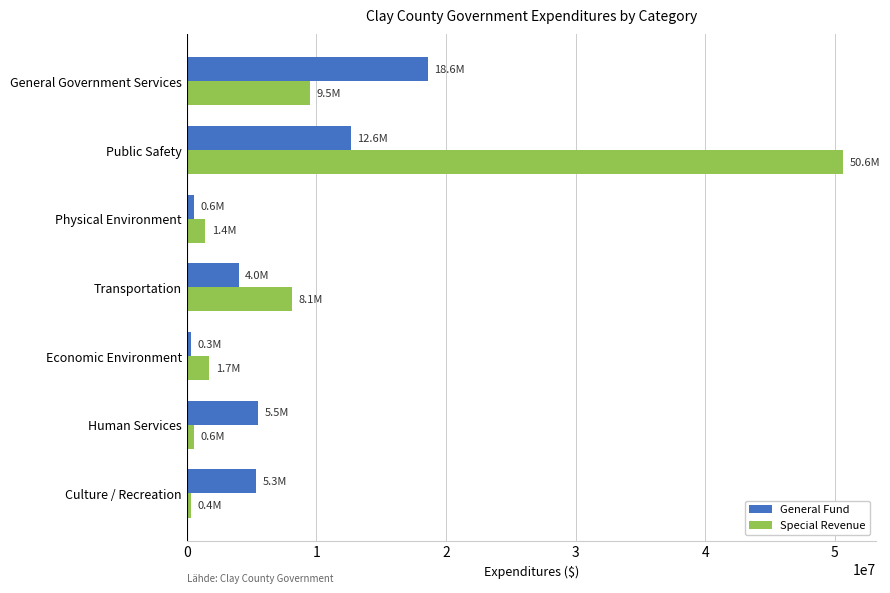

Which series has the largest range (max minus min)?

Special Revenue